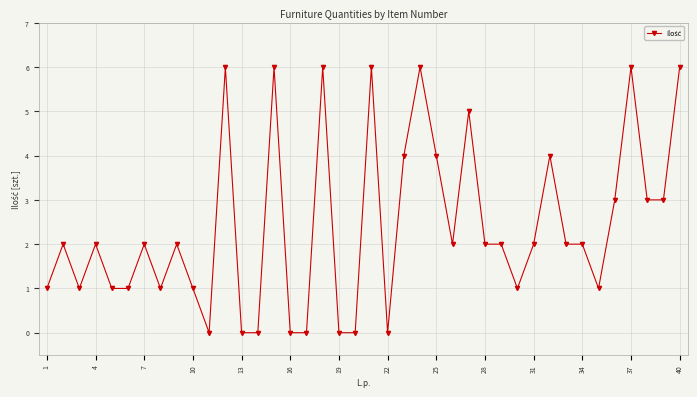

Does the chart display data point markers on the line(s)?

Yes